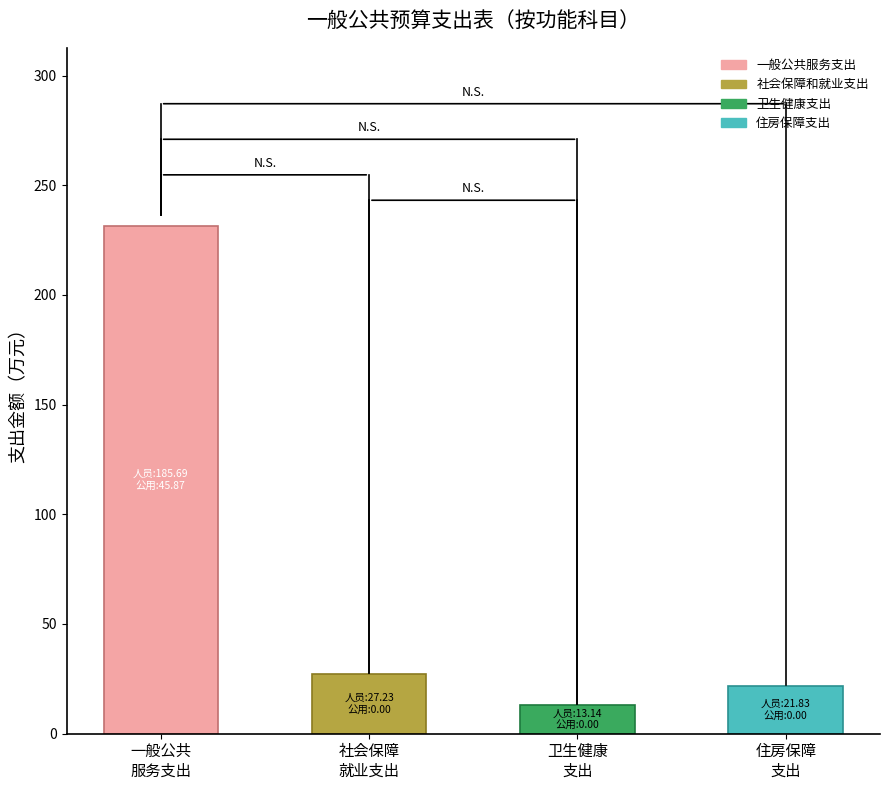

At which label is 合计 closest to 122?

社会保障和就业支出